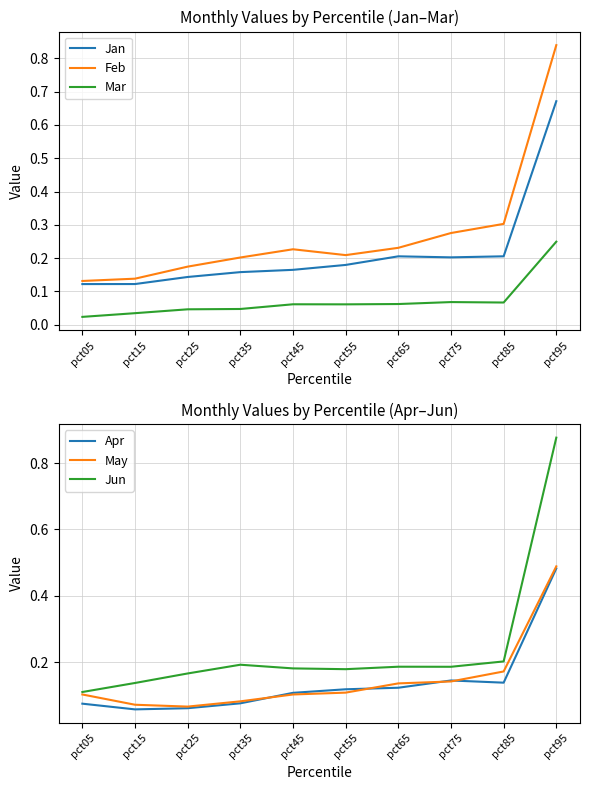

True or false: Mar and Jan cross at least once.

False